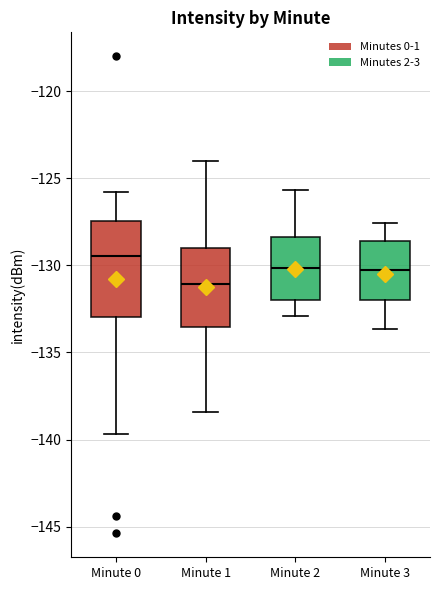

Where does the median line of the box for Minute 0 sit on the y-axis? The values are not printed on the chart, so give them approximately, as read against the axis.

-129.5